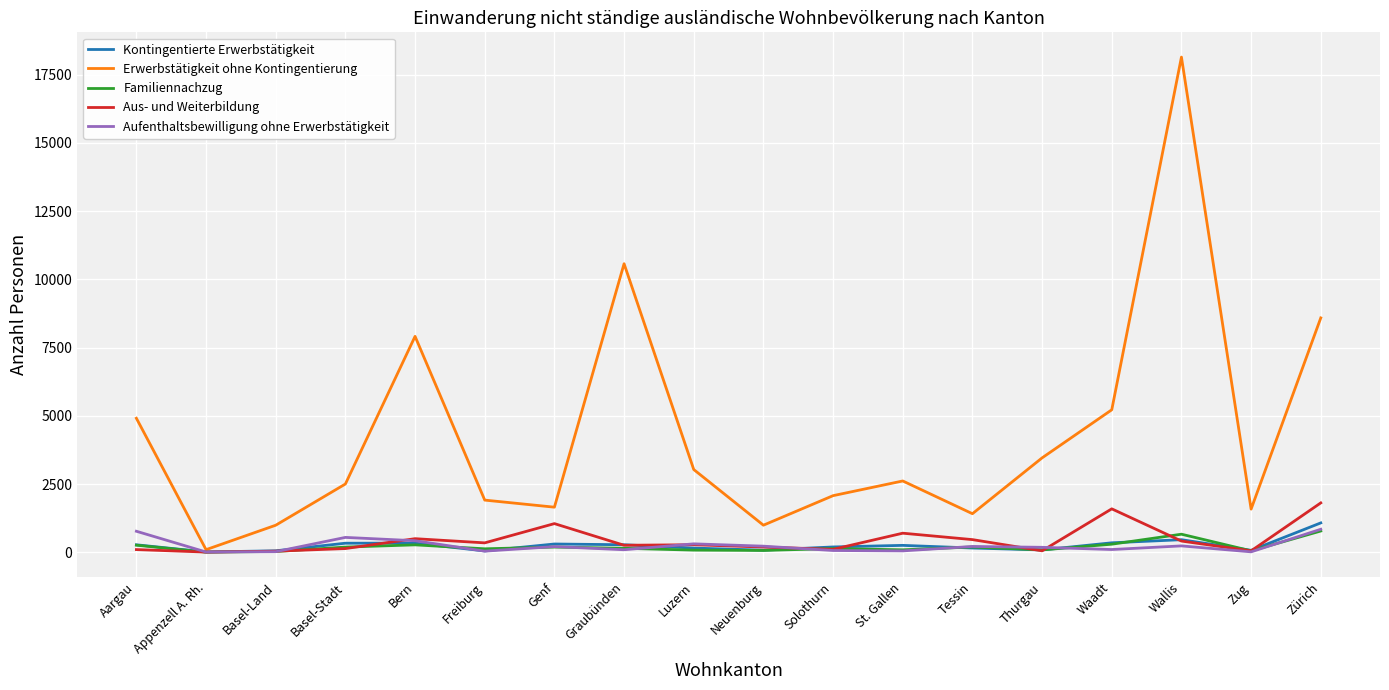

True or false: Aufenthaltsbewilligung ohne Erwerbstätigkeit and Aus- und Weiterbildung intersect in this chart.

True